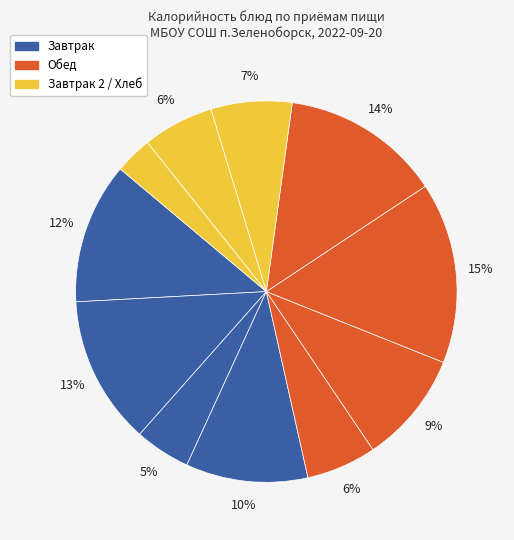

How many slices are in this pie chart?

11